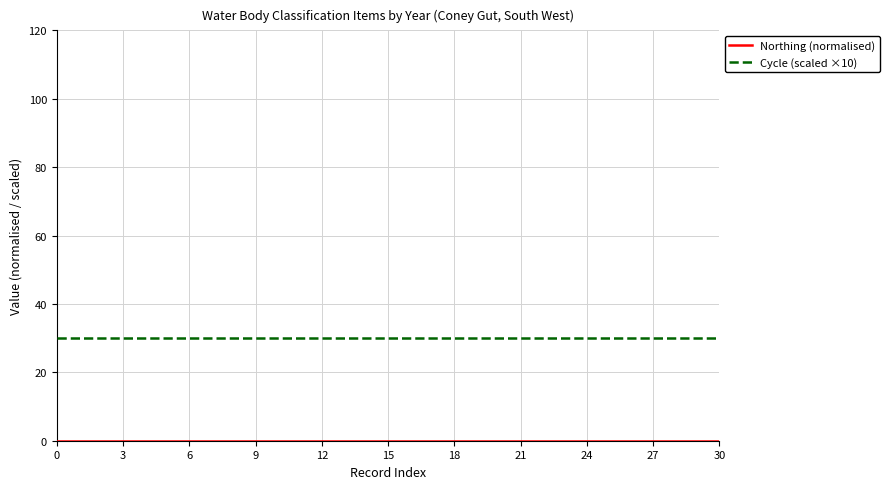

Which series has the largest total across all categories?

Cycle (scaled ×10)